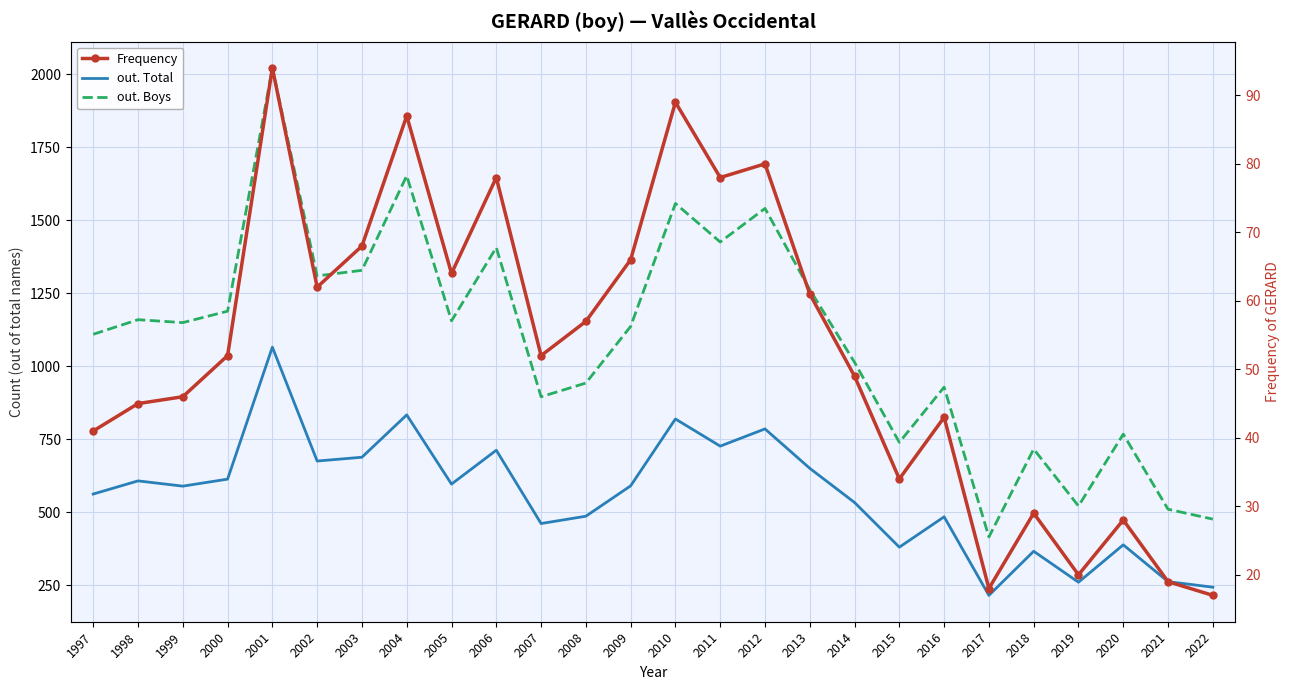

True or false: Frequency and out. Total cross at least once.

False